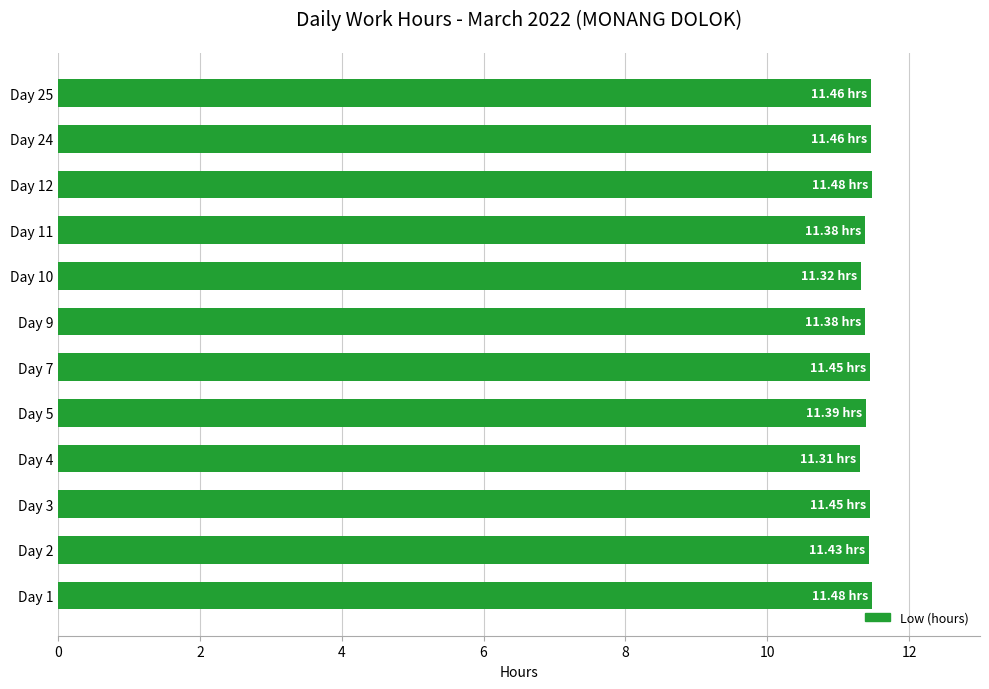

What is the sum of the values at Day 5 and Day 2?

22.8